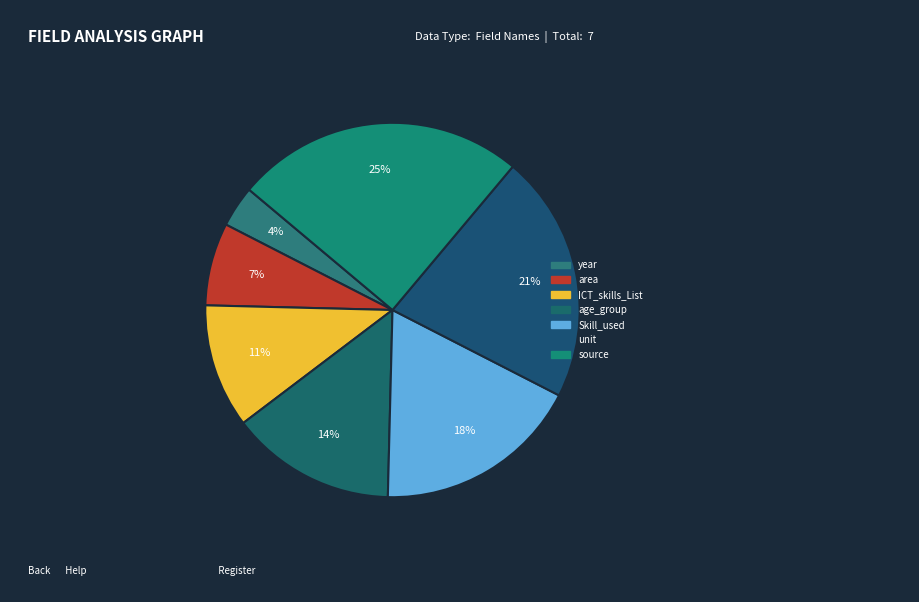

What percentage is the unit slice, to the nearest percent?

21%